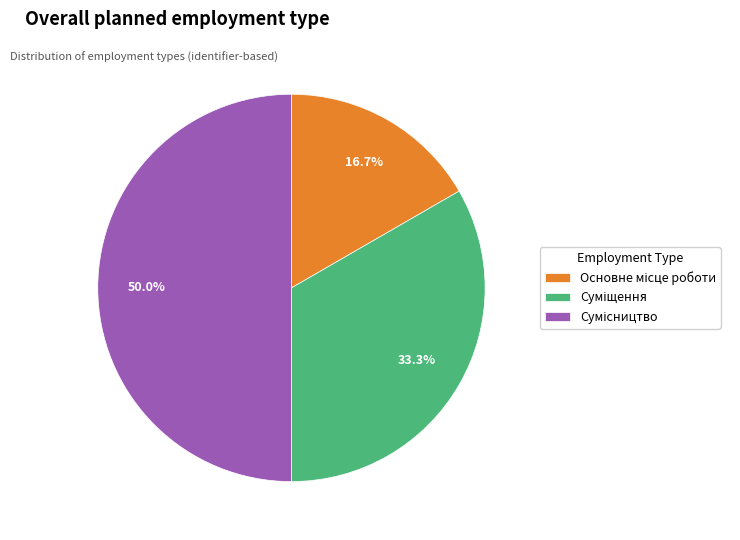

How many segments does this pie chart have?

3